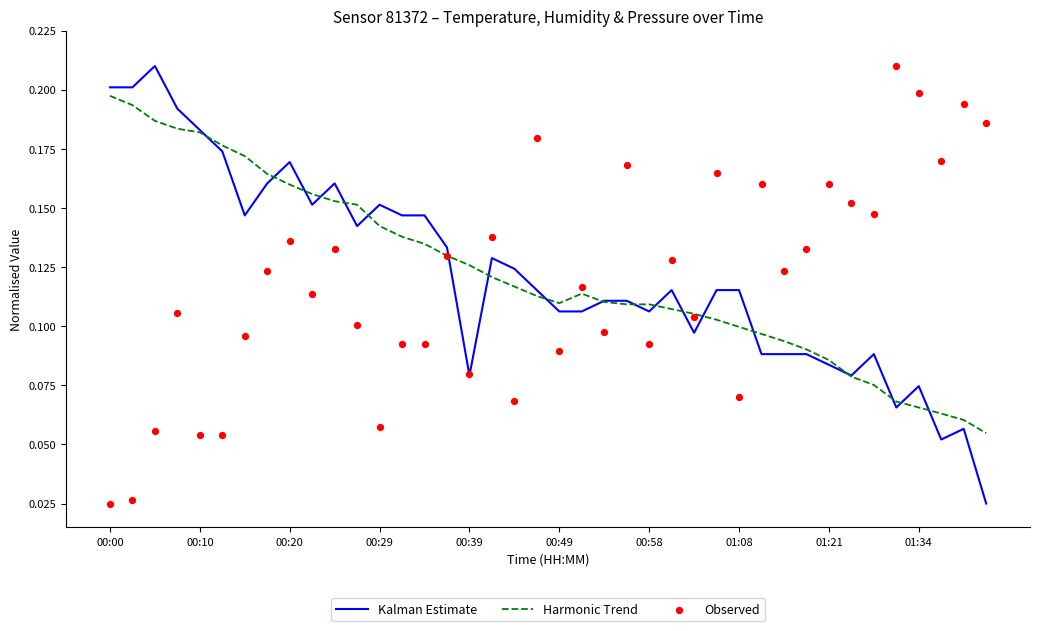

What are all the series names shown in the legend?

Kalman Estimate, Harmonic Trend, Observed